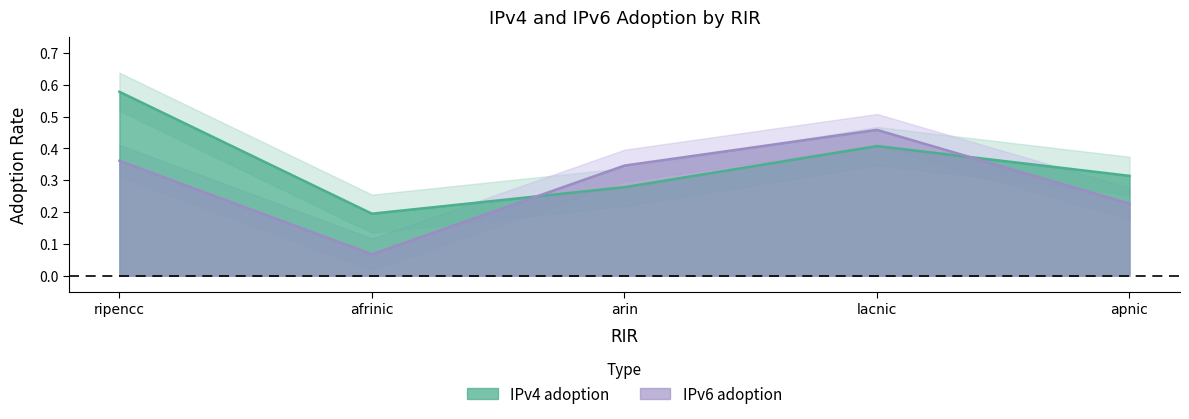

At which category is the sum across all series the highest?

ripencc